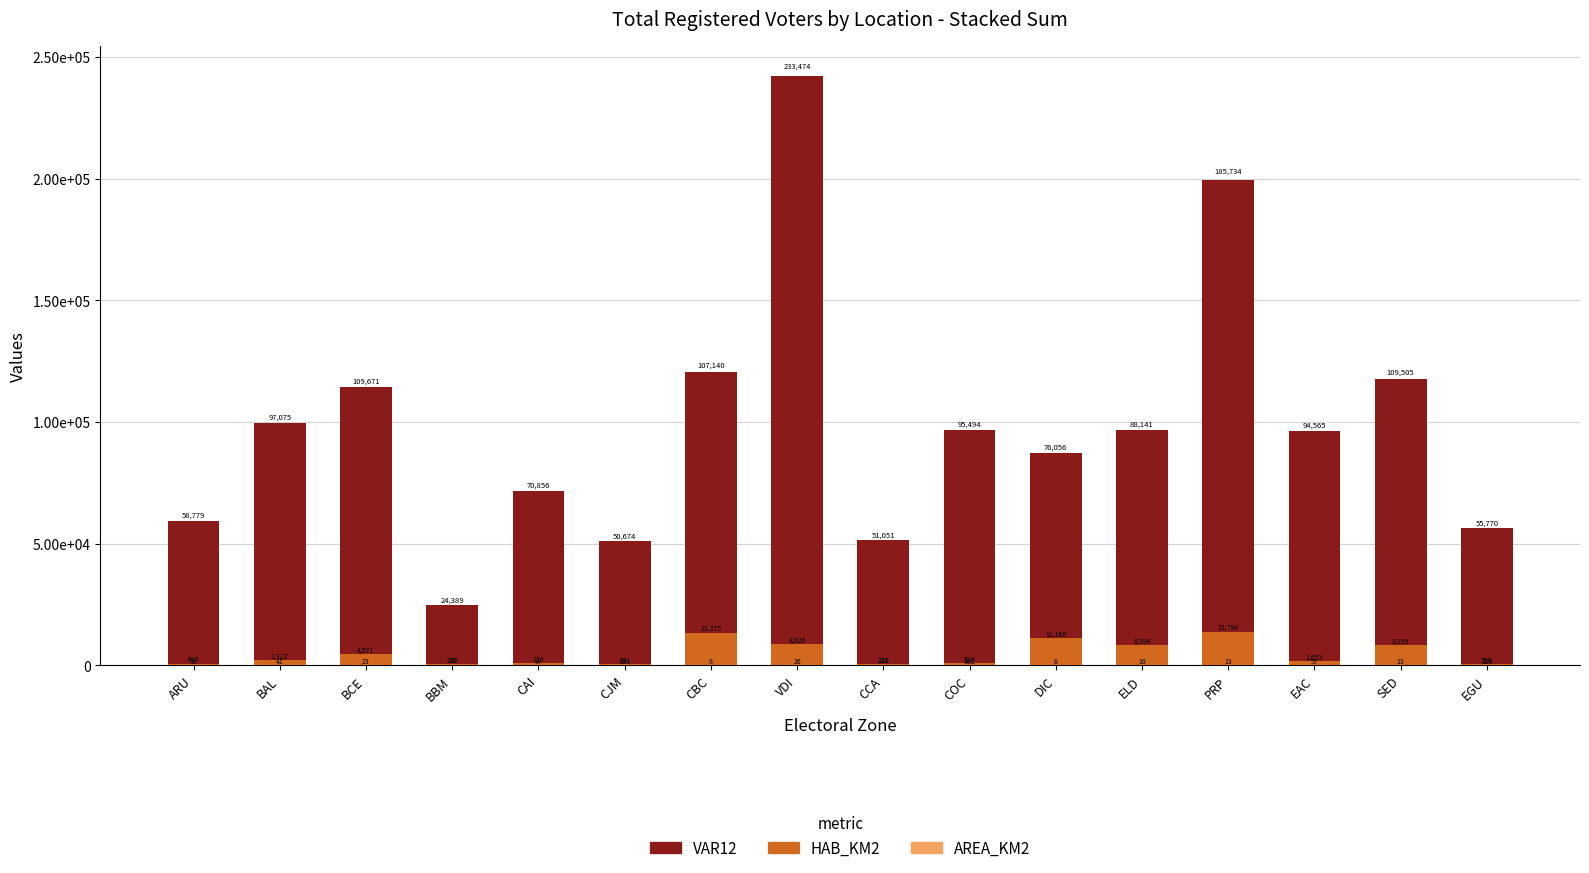

The value of HAB_KM2 at BCE is 4571. True or false?

True